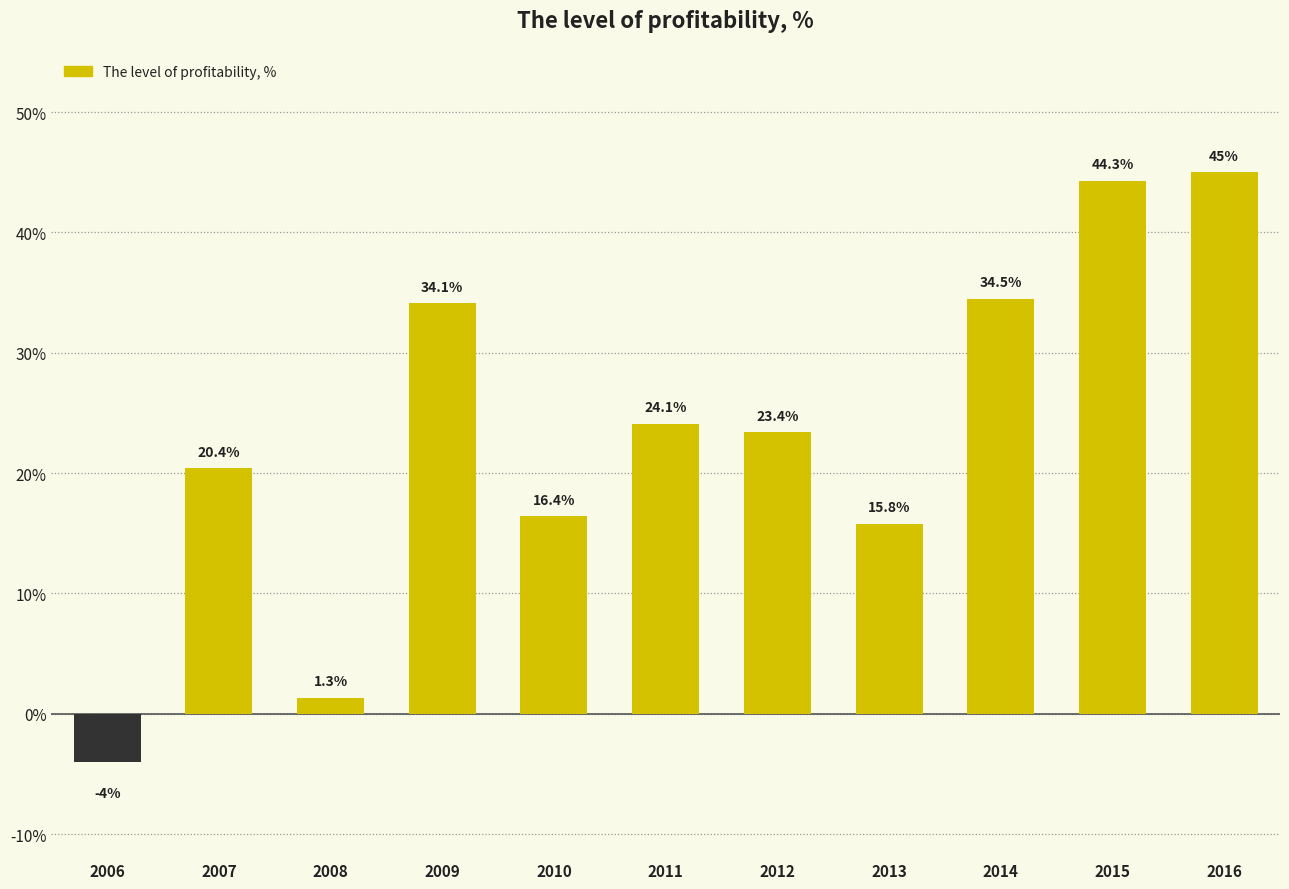

Where is the data nearest to the value 20?

2007